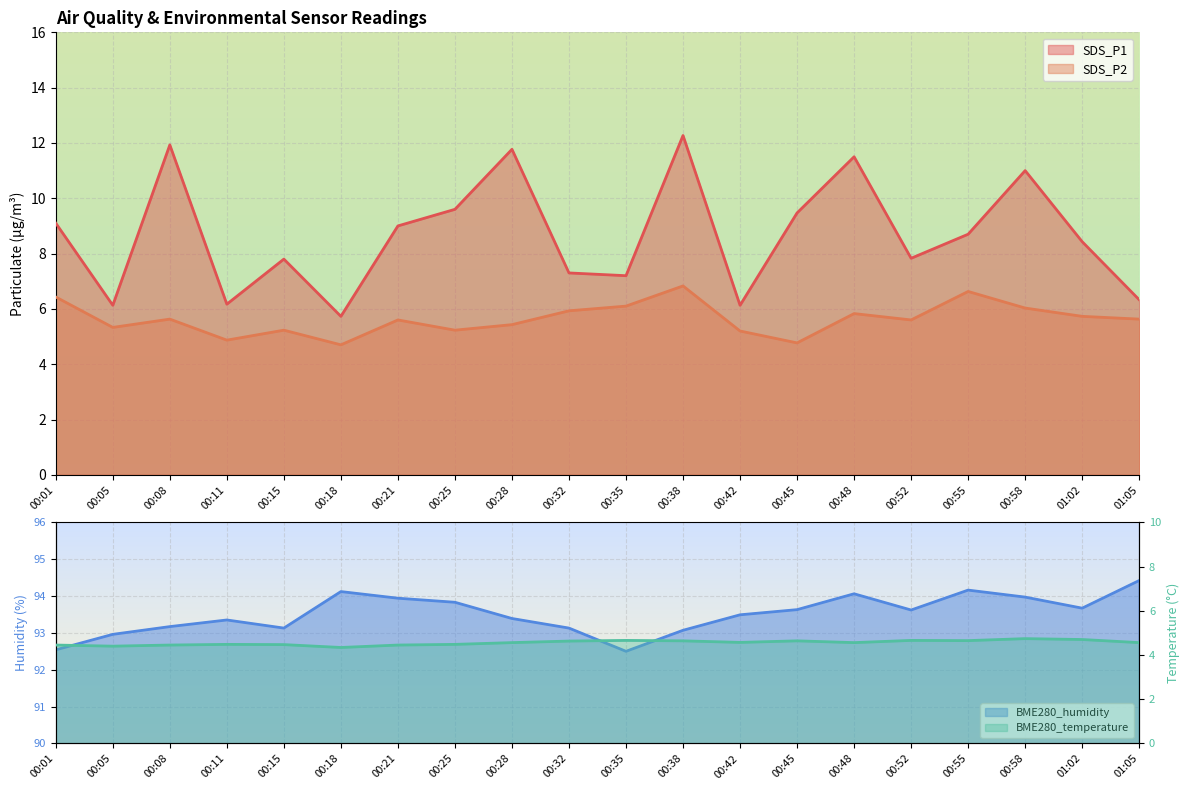

What is the difference between the BME280_temperature values at 00:05 and 00:48?

0.2